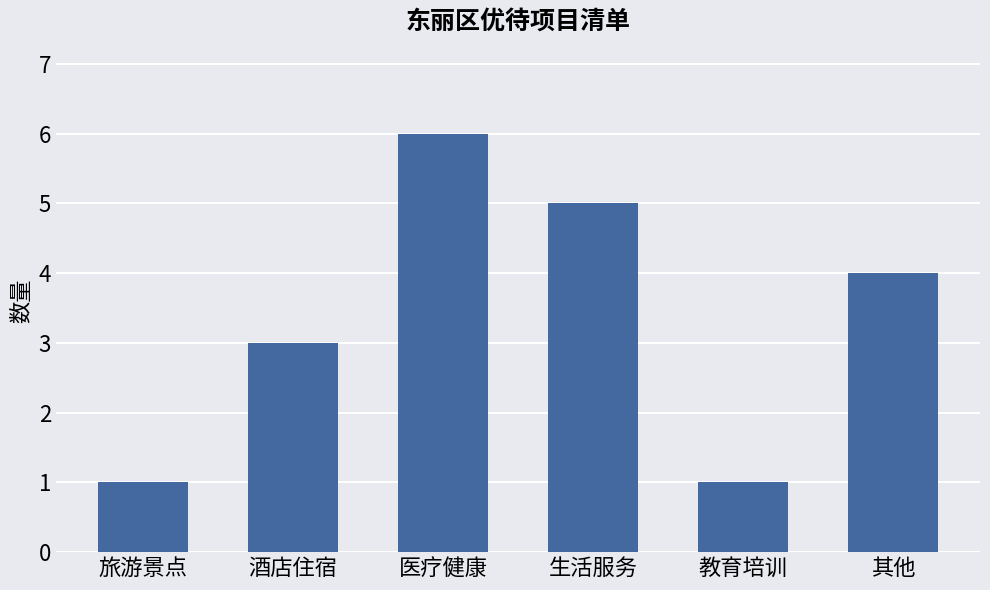

What position from the left is 酒店住宿?

2